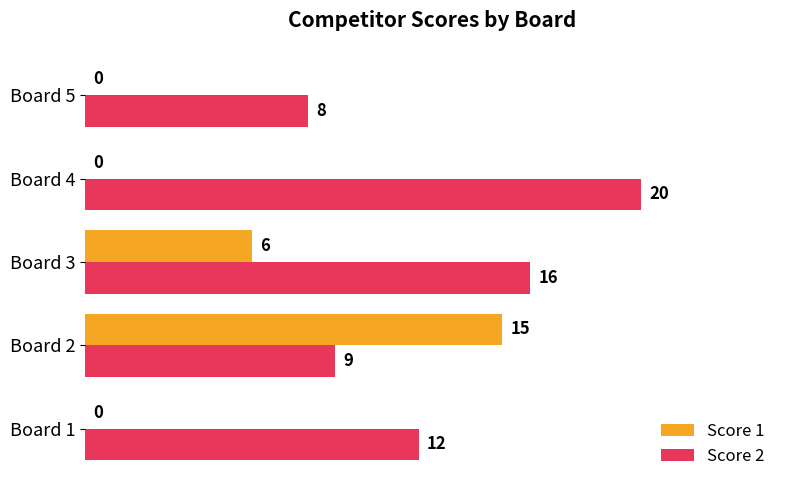

At which label does Score 2 reach its peak?

Board 4